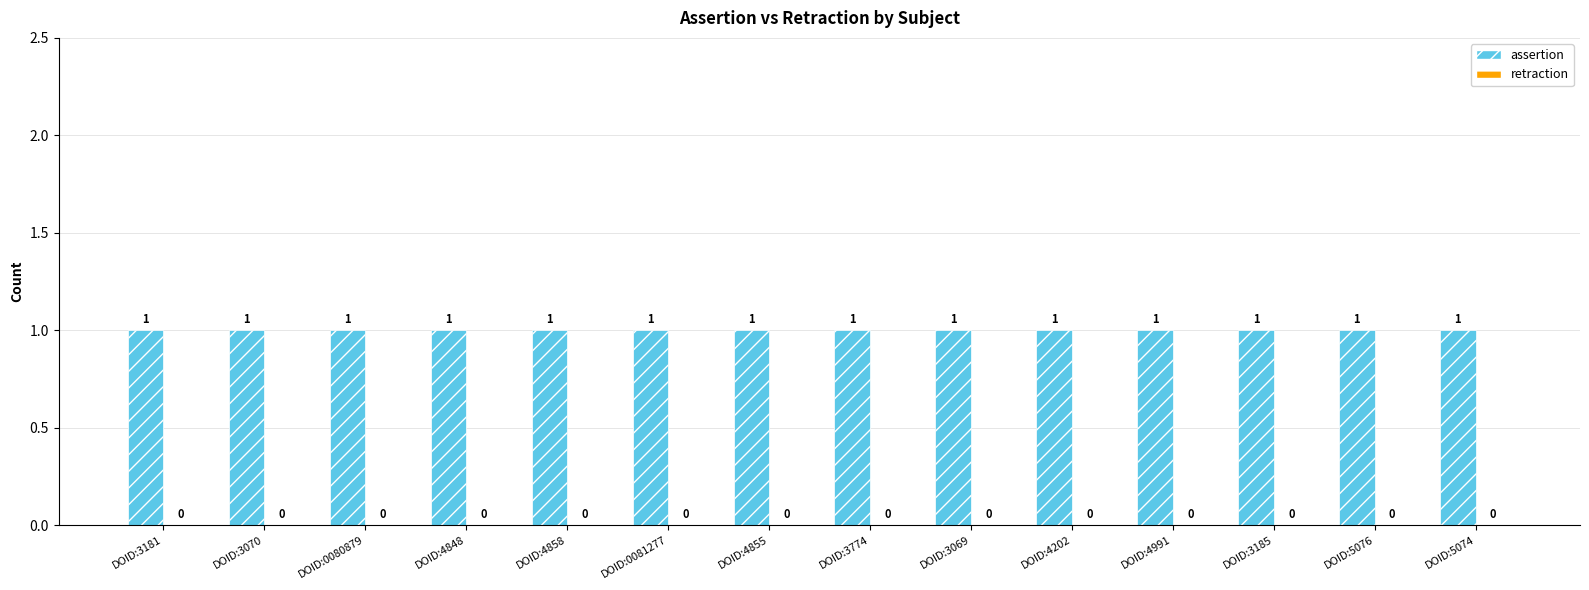

Which has a higher value, DOID:0081277 or DOID:3070?

DOID:0081277